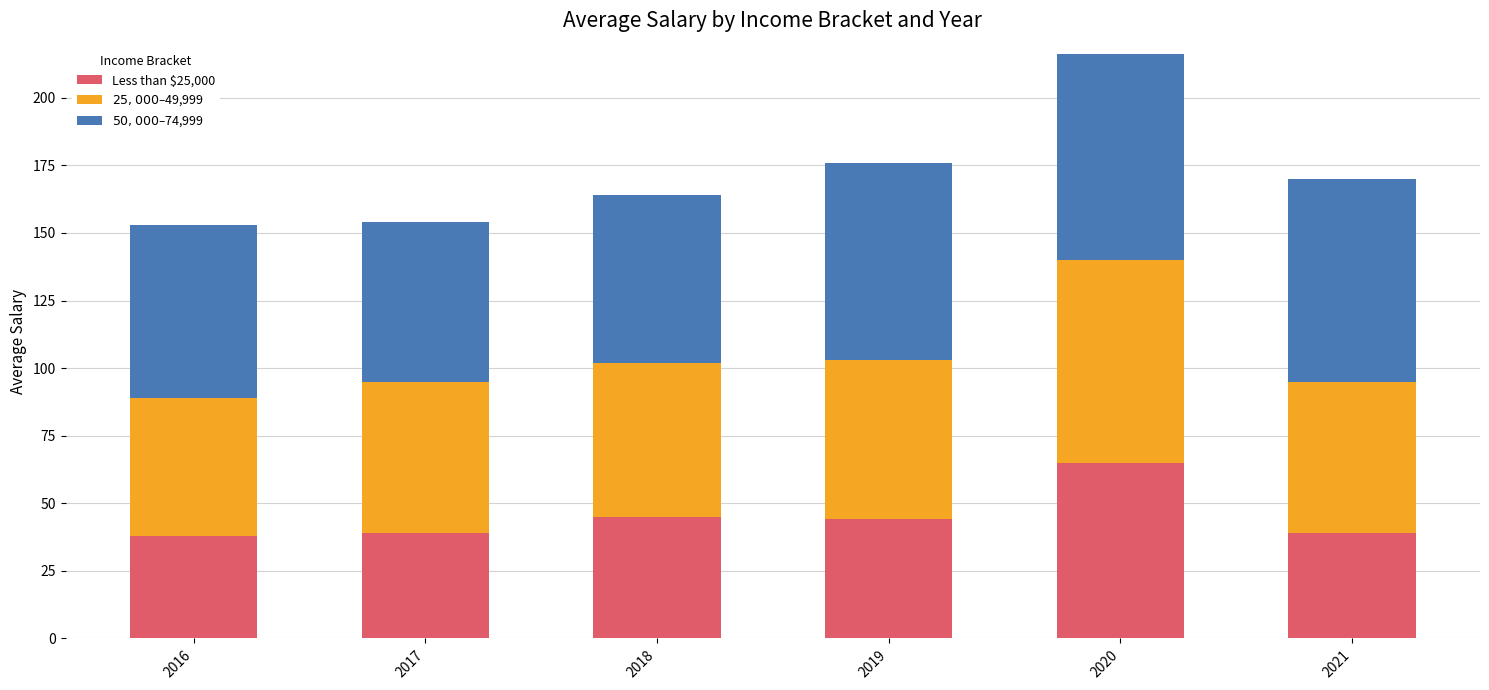

Reading left to right, what are the values for Less than $25,000?

38	39	45	44	65	39